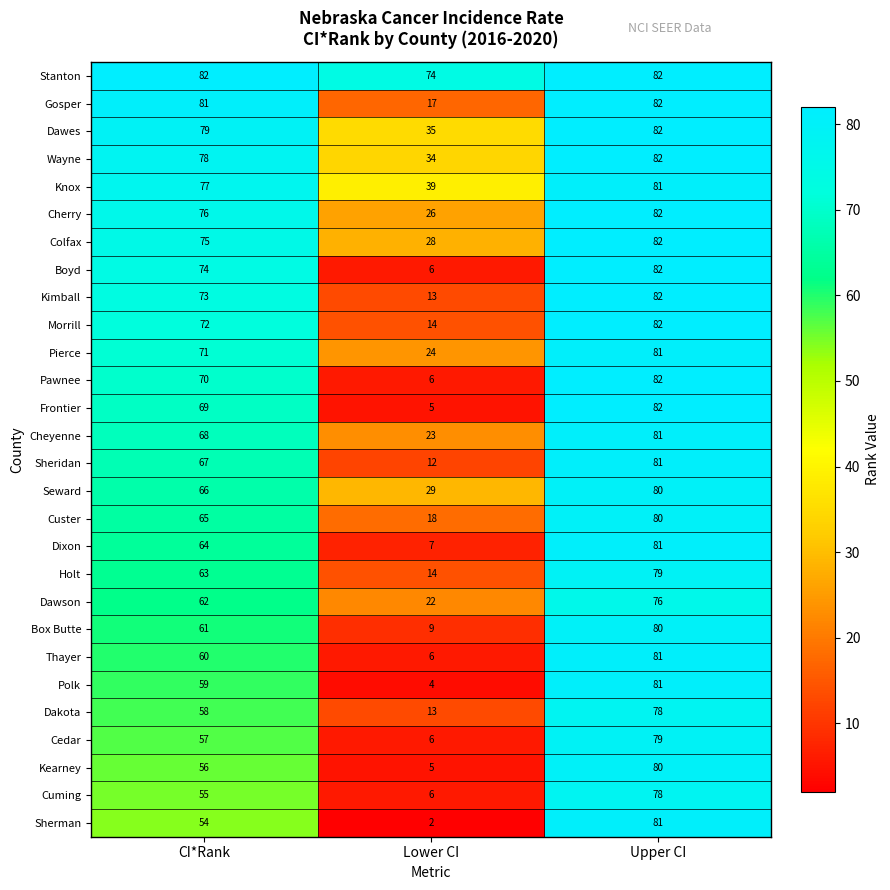

Between CI*Rank and Lower CI, which series saw the biggest shift?

Boyd